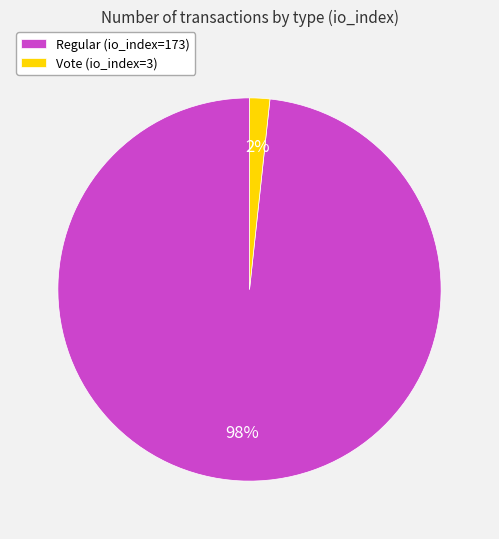

The Regular (io_index=173) slice represents 98% of the pie. True or false?

True